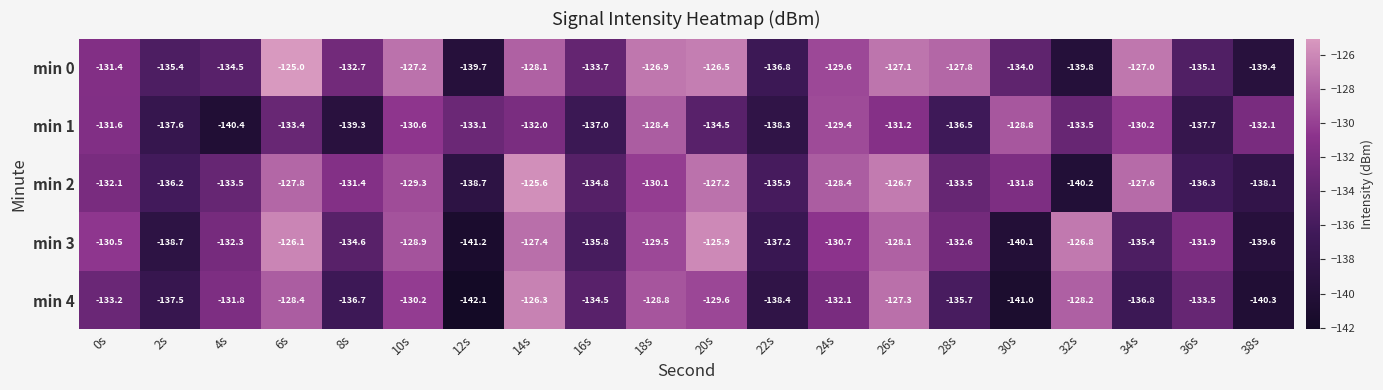

What is the sum of all min 1 values?

-2675.6